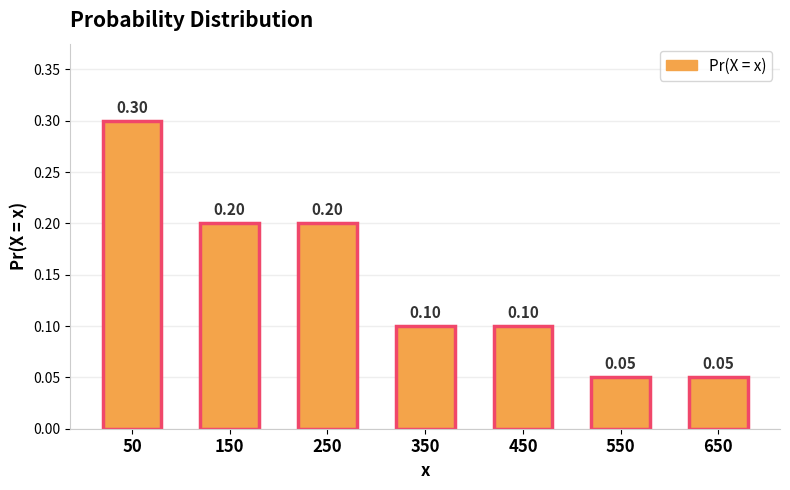

Count the values in the range 0 to 1.

7